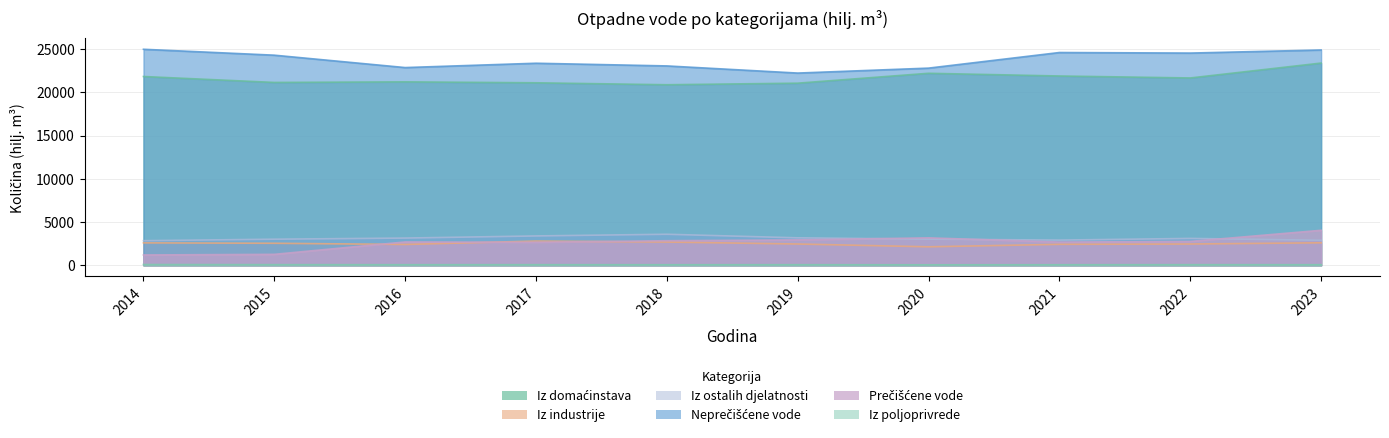

Is it true that Prečišćene vode equals 2841 at 2018?

True